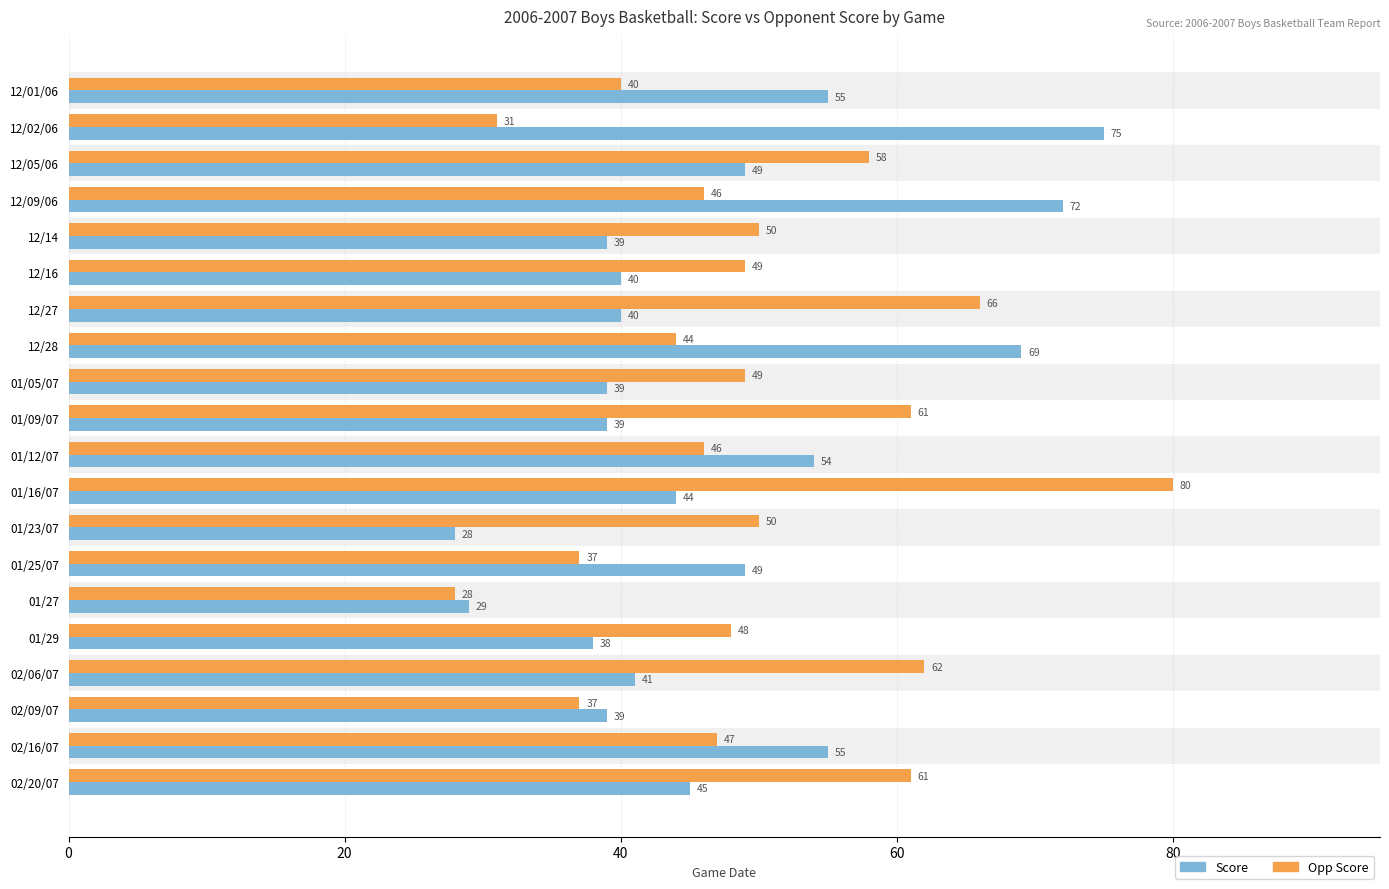

At which category is the sum across all series the highest?

01/16/07